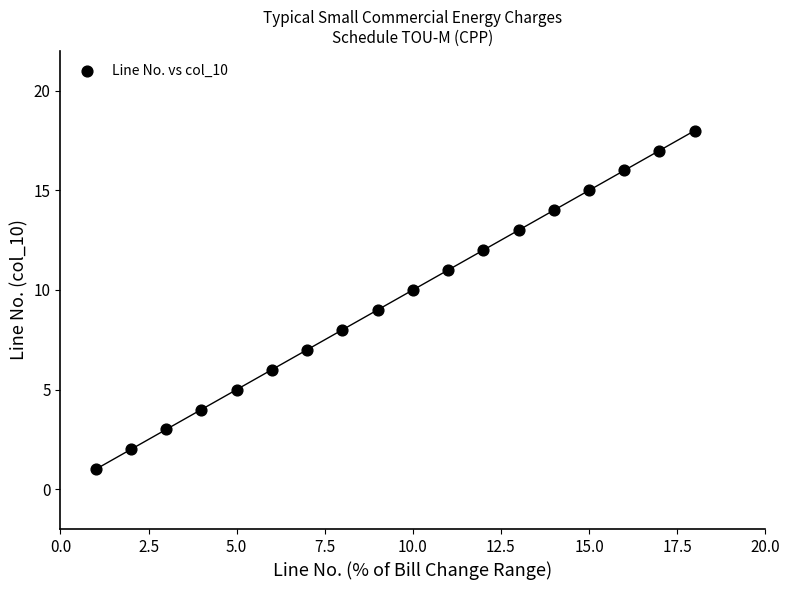

What is the range of Y values (max minus min)?

17